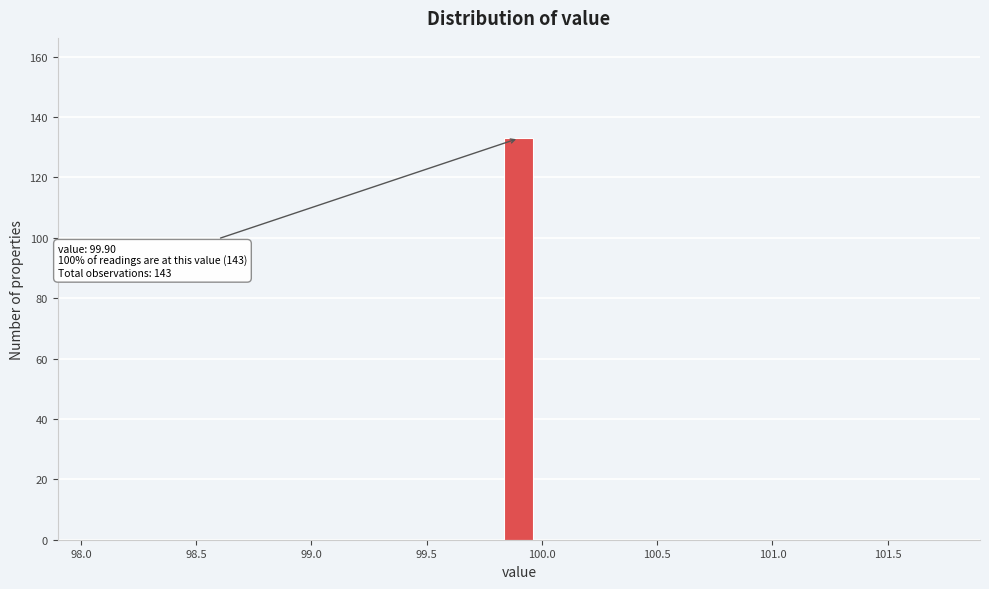

Read against the x-axis, roughly where is the centre of the tallest bar?

99.90